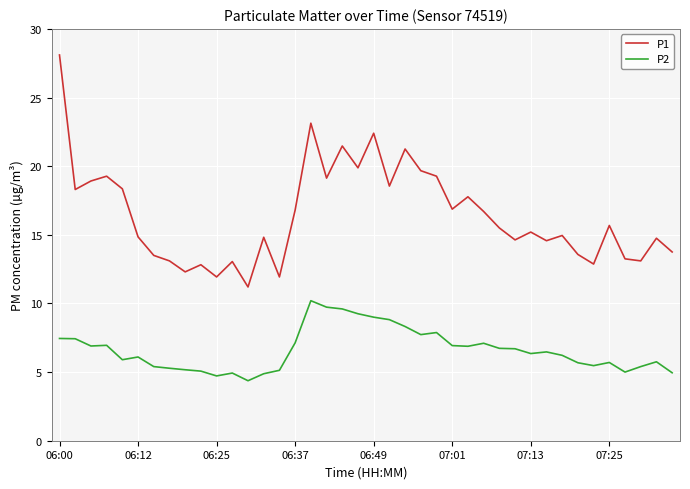

Rank the series by their maximum value, from lowest to highest.

P2, P1